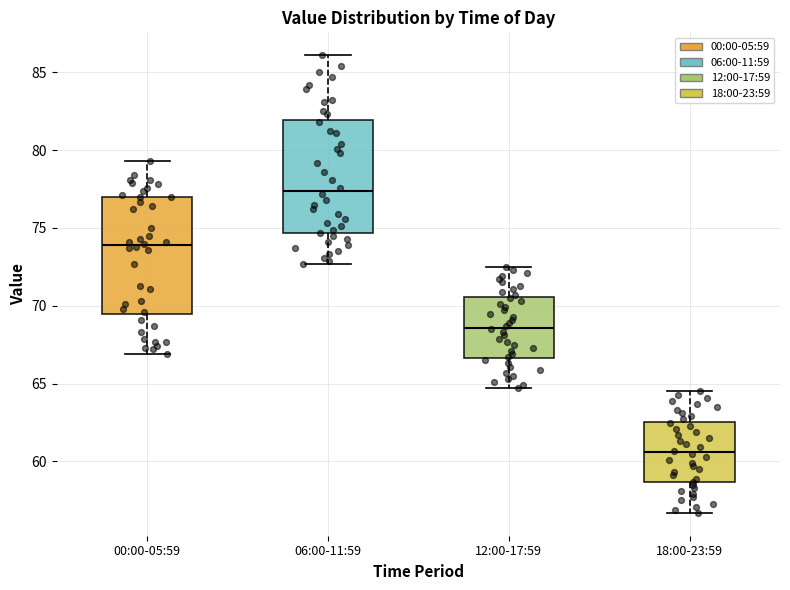

Reading left to right, read every box against the y-axis: the position of its median line, the range the box covers, and the ends of its whiskers. The values are not printed on the chart, so give them approximately, as read against the axis.

00:00-05:59: median 74.0, box 69.5 to 77.0, whiskers 67.0 to 79.5
06:00-11:59: median 77.5, box 74.5 to 82.0, whiskers 72.5 to 86.0
12:00-17:59: median 68.5, box 66.5 to 70.5, whiskers 64.5 to 72.5
18:00-23:59: median 60.5, box 58.5 to 62.5, whiskers 56.5 to 64.5